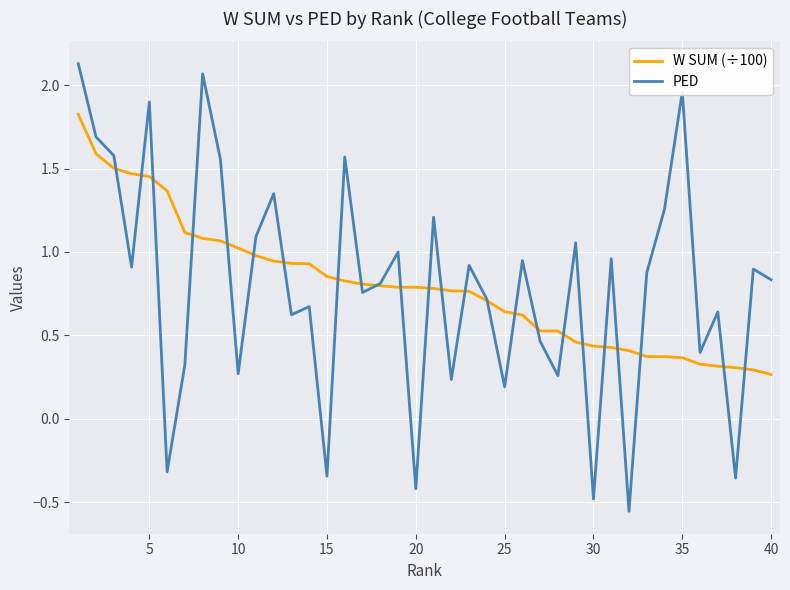

List the series in order of their peak value, highest first.

PED, W SUM (÷100)